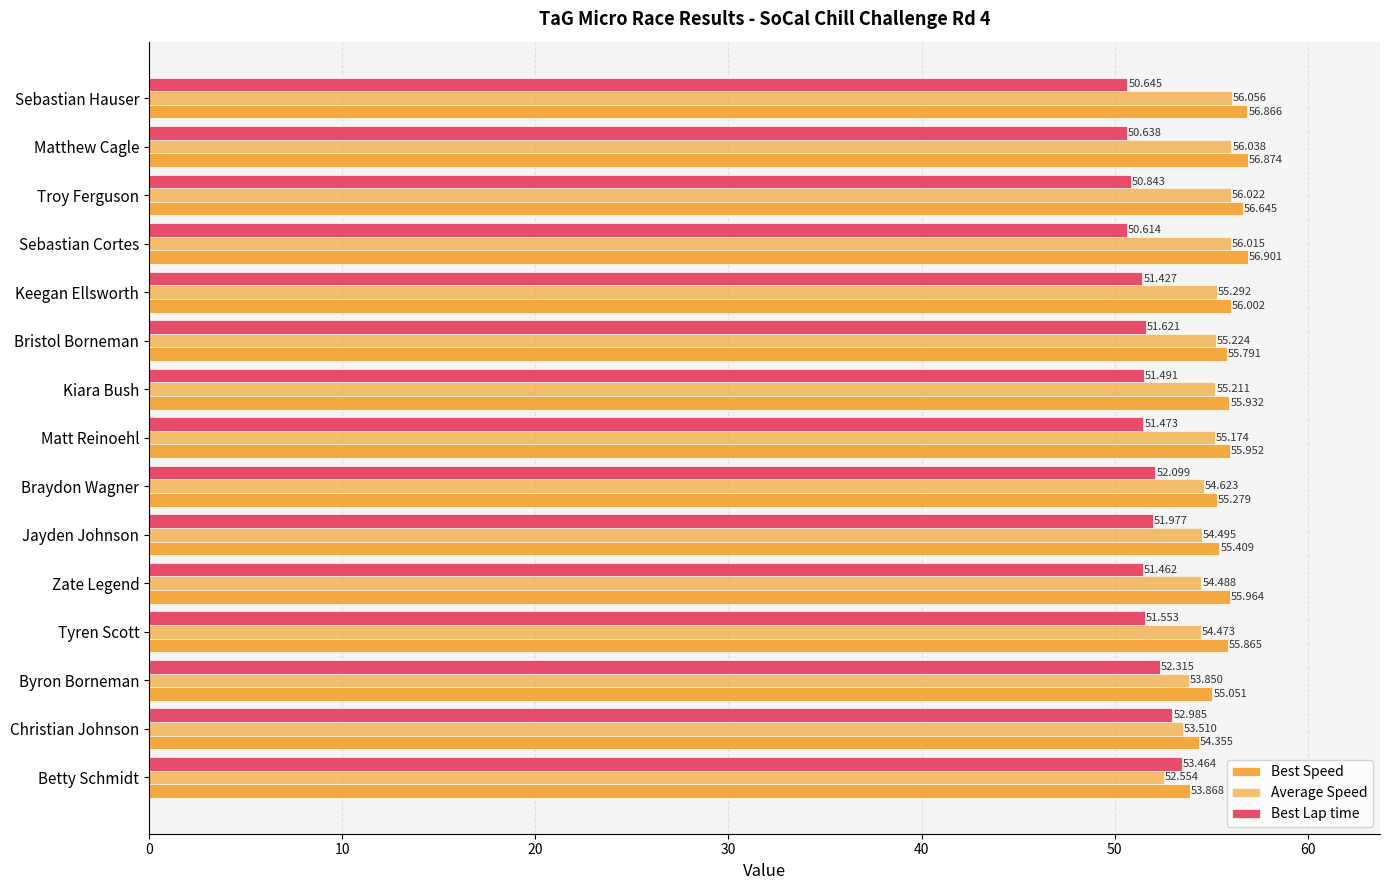

What is the value of the Best Speed bar at the 12th from the left?

55.9